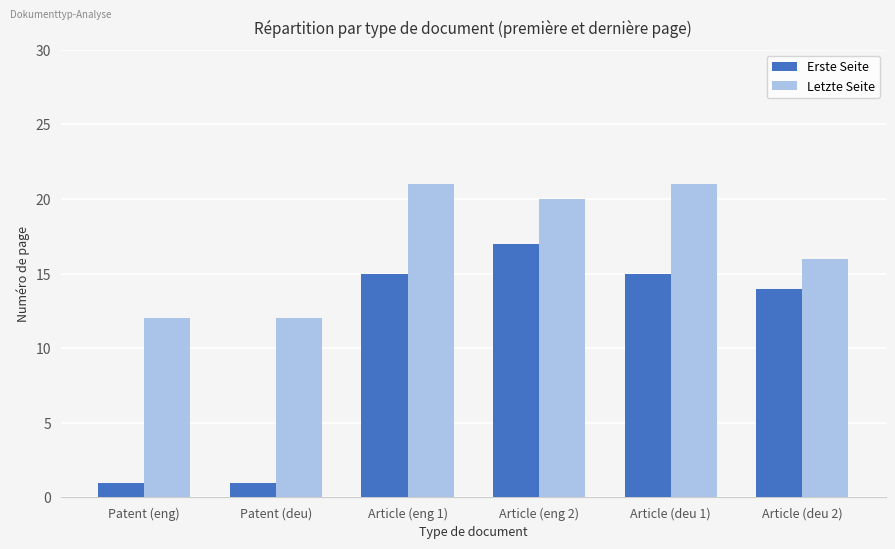

What is the difference between the Erste Seite values at Article (eng 2) and Patent (deu)?

16